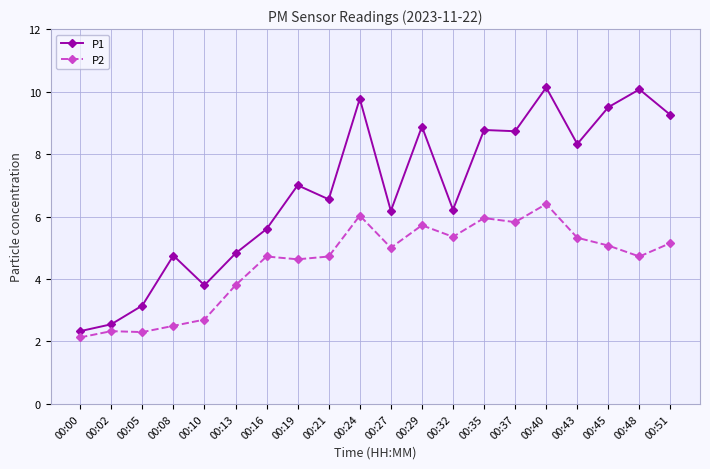

True or false: P1 and P2 cross at least once.

False